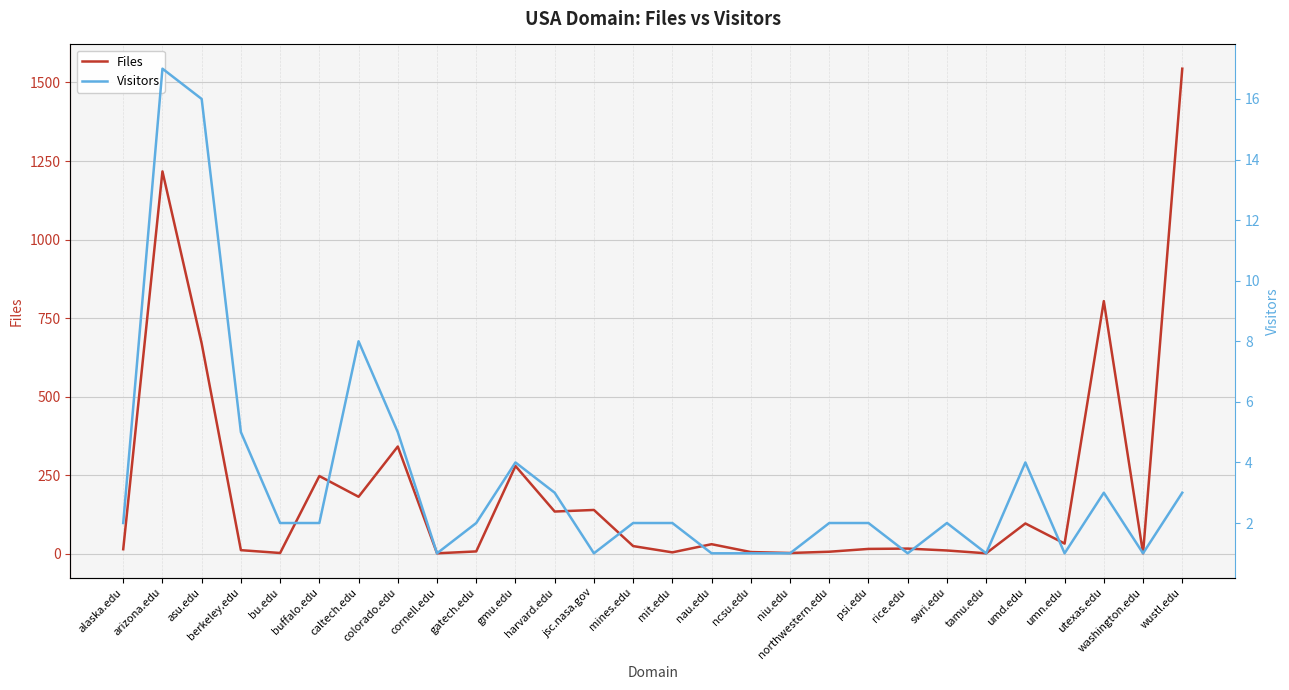

Is the value of Visitors at mines.edu greater than the value of Files at buffalo.edu?

No